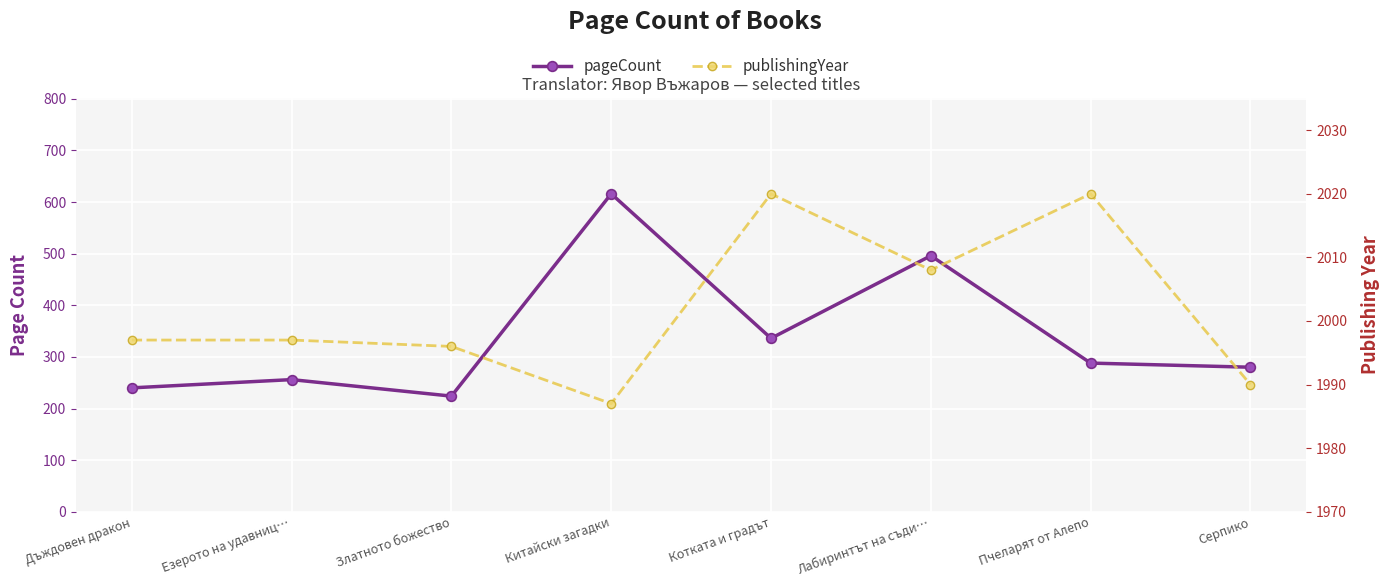

True or false: pageCount has more than 2 interior local peaks.

True